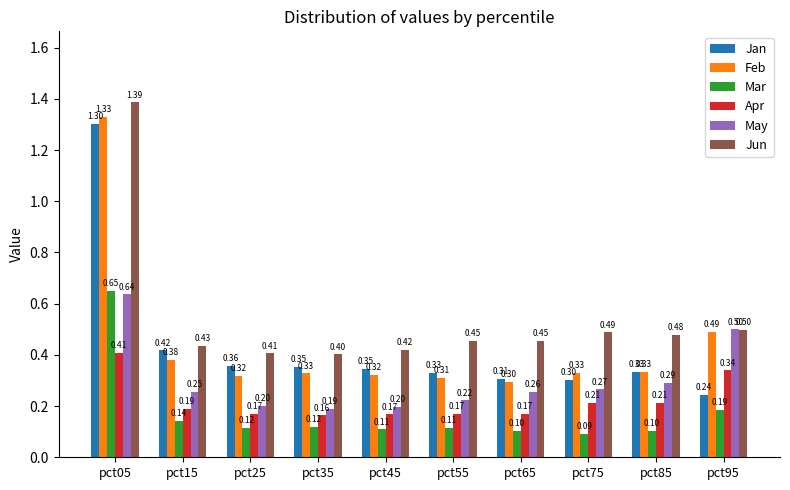

What is the difference between the highest and lowest values at pct45?

0.3